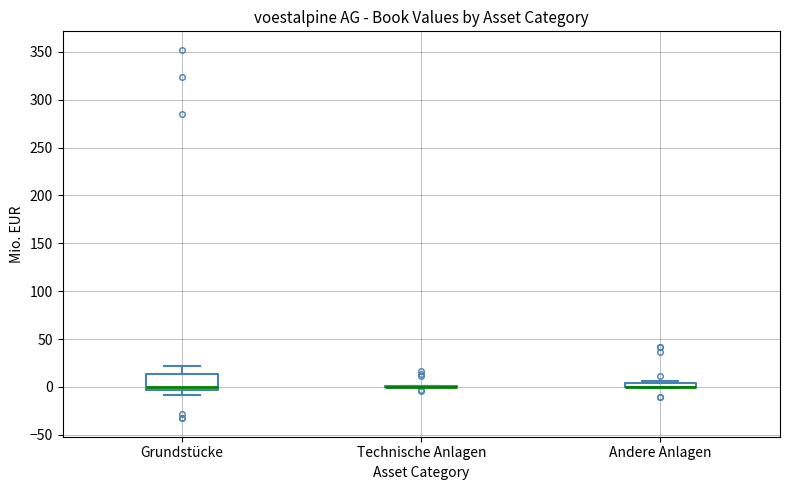

Where is the lower edge of the box for Andere Anlagen on the y-axis? The values are not printed on the chart, so give them approximately, as read against the axis.

0